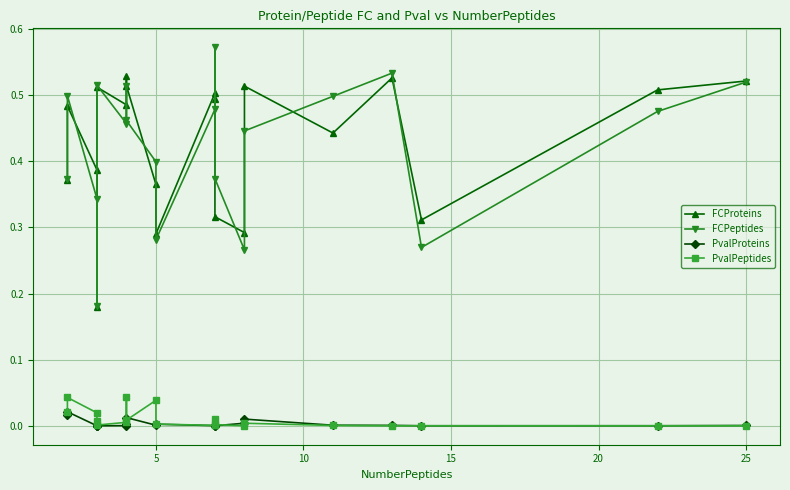

True or false: FCPeptides has more than 2 points higher than both neighbors.

True